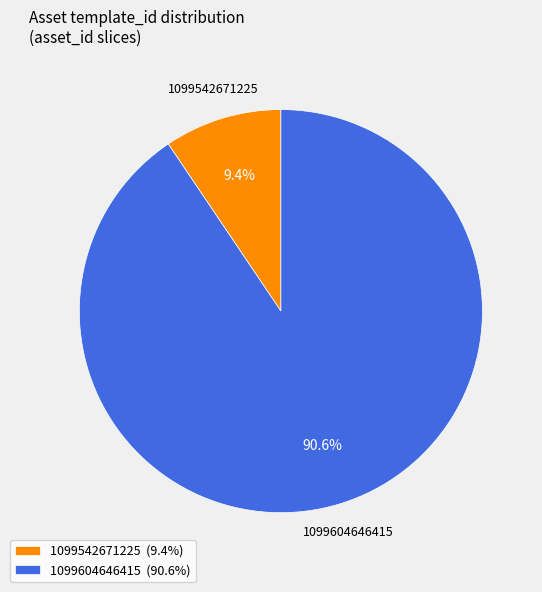

Approximately how many times larger is the value at 1099542671225 compared to 1099604646415?

0.1